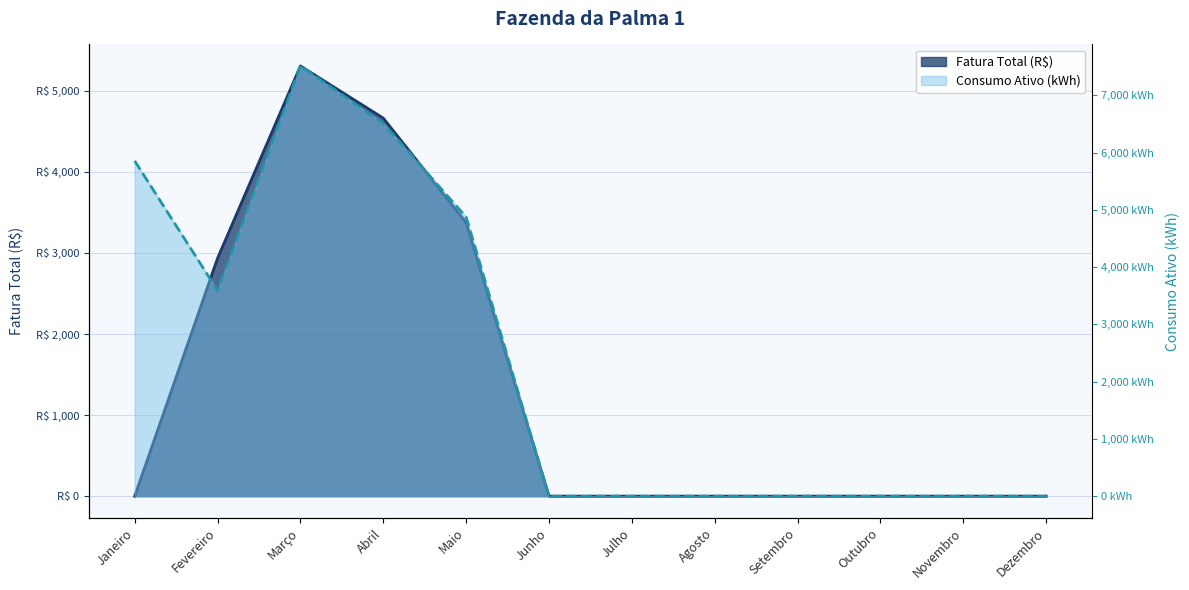

At which label is Consumo Ativo (kWh) closest to 3757?

Fevereiro